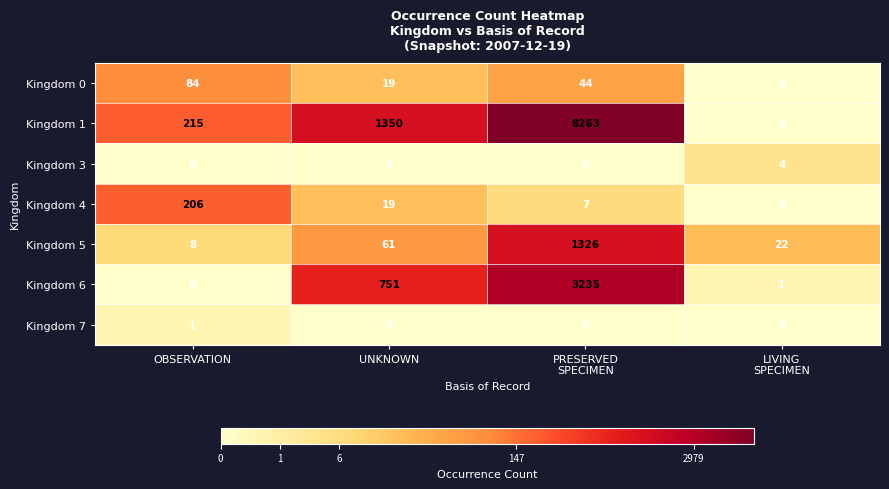

At which category does the chart reach its peak across all series?

PRESERVED
SPECIMEN